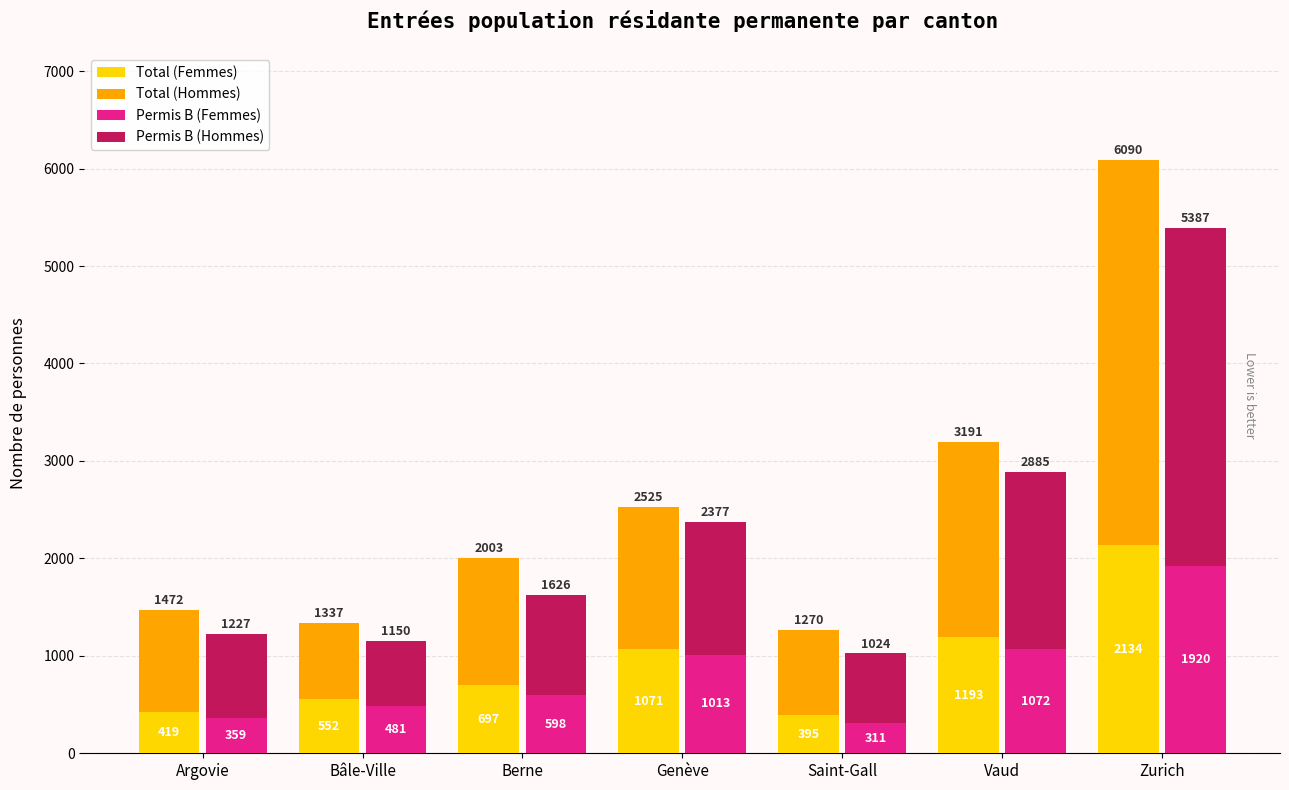

At how many categories does at least one series exceed 3555?

1